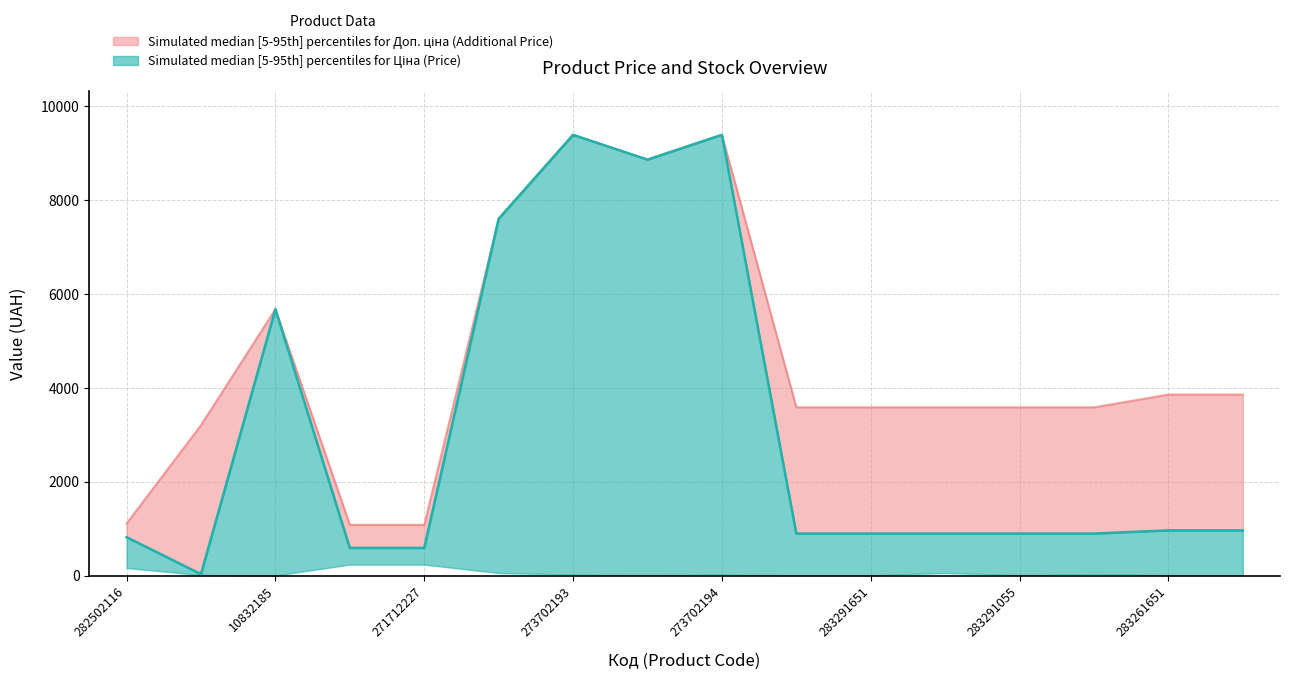

List the series in order of their overall mean, lowest first.

Ціна, Доп. ціна